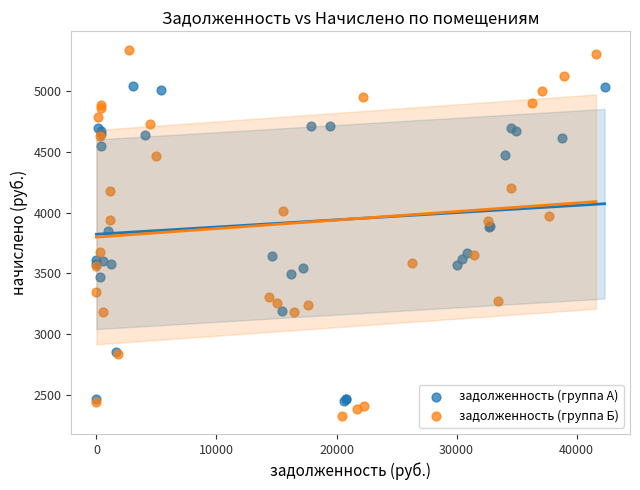

Which series reaches the maximum Y coordinate?

задолженность (группа Б)